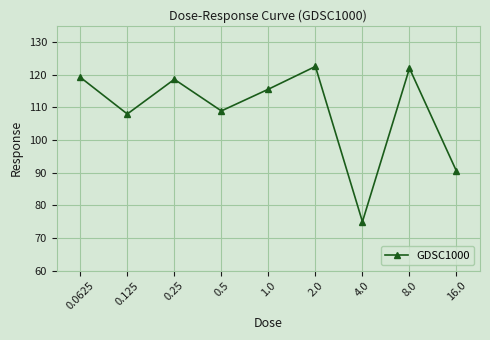

What is the label of the 1st point from the right?

16.0